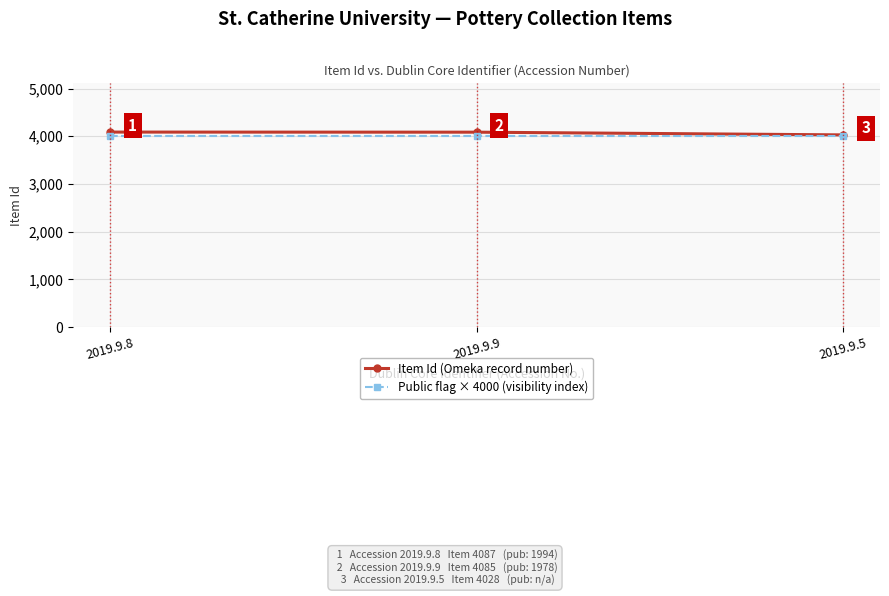

At which label does Item Id (Omeka record number) first exceed 4085?

2019.9.8